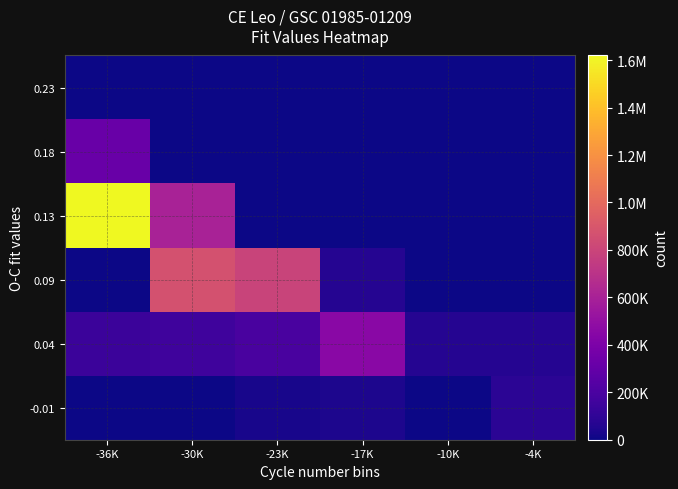

Which has a higher value, -10K or -30K?

-10K